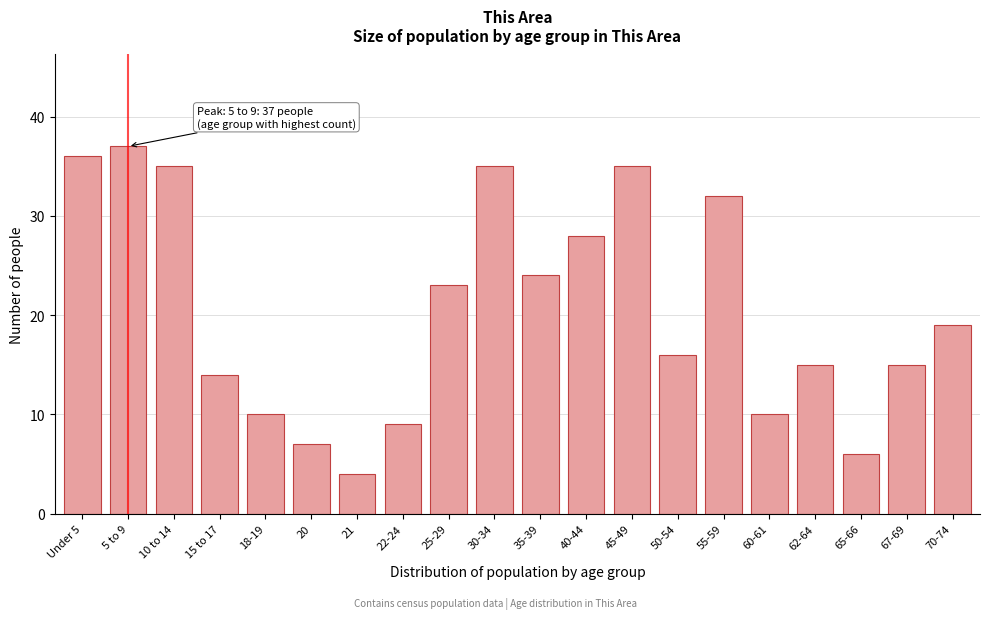

Reading left to right, transcribe all the data shown in this chart.

Under 5=36	5 to 9=37	10 to 14=35	15 to 17=14	18-19=10	20=7	21=4	22-24=9	25-29=23	30-34=35	35-39=24	40-44=28	45-49=35	50-54=16	55-59=32	60-61=10	62-64=15	65-66=6	67-69=15	70-74=19